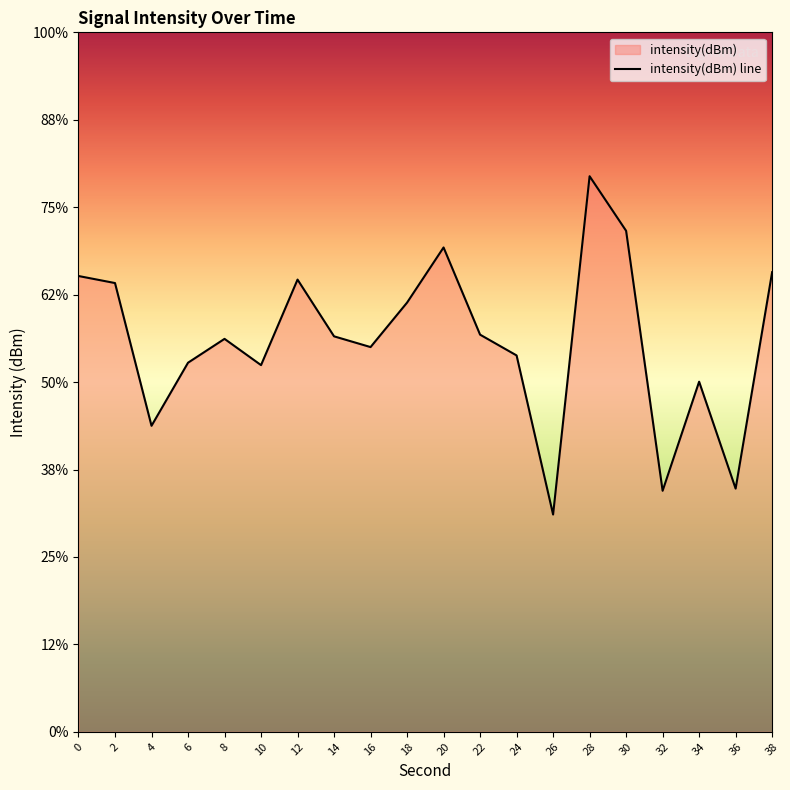

How many interior local peaks (higher than both neighbors) does the data have?

5